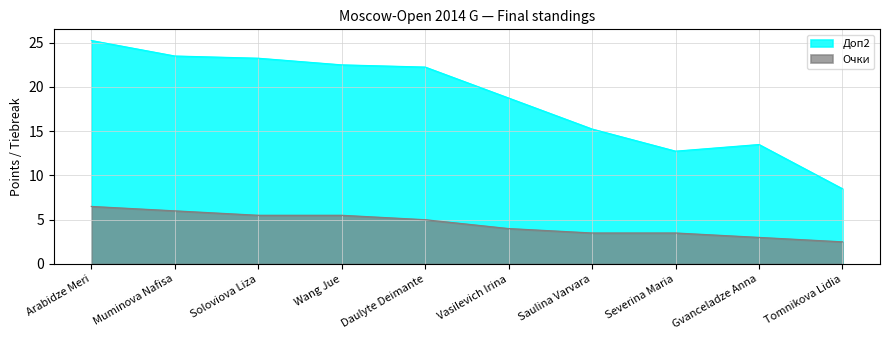

What is the difference between the maximum and second lowest values in the Доп2 series?

12.5